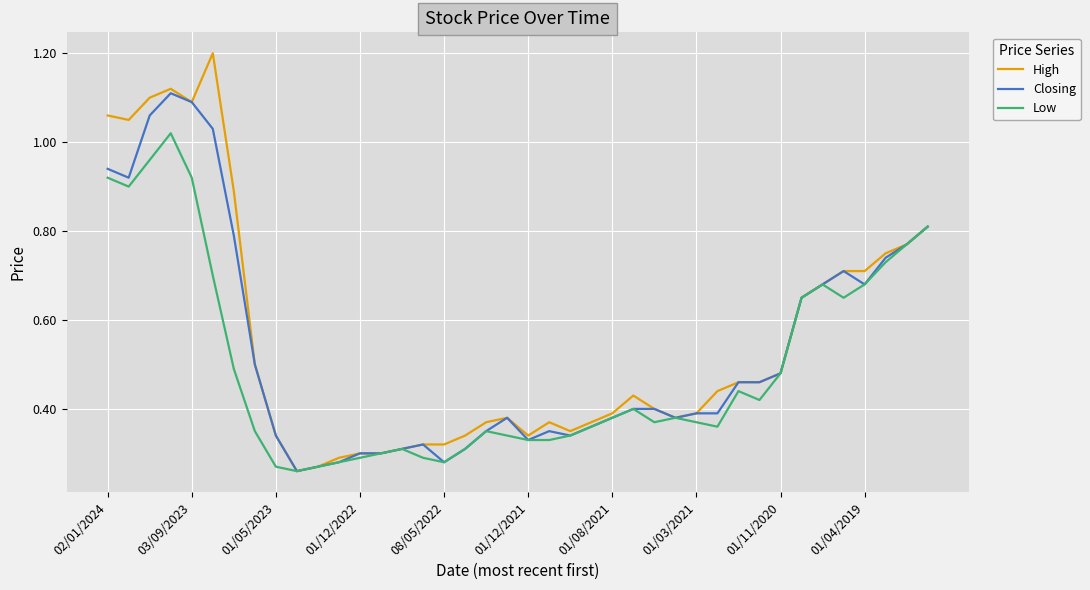

List the series in order of their peak value, highest first.

High, Closing, Low